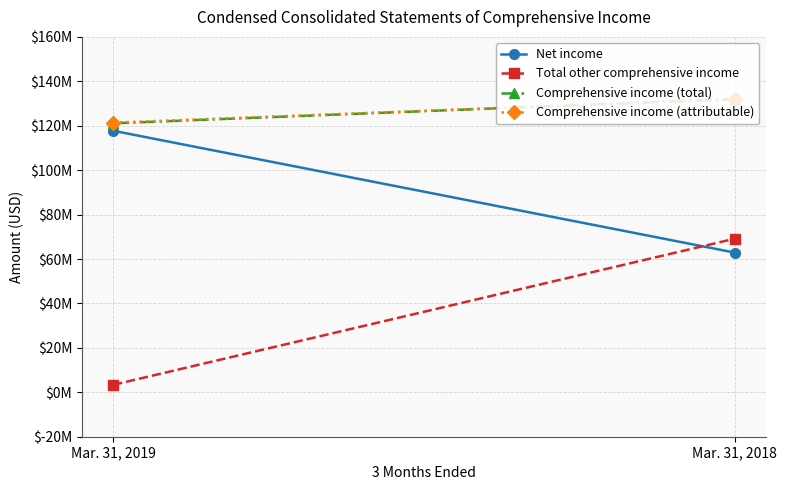

Reading left to right, transcribe all the data shown in this chart.

Net income: Mar. 31, 2019=117747000	Mar. 31, 2018=62894000
Total other comprehensive income: Mar. 31, 2019=3344000	Mar. 31, 2018=69144000
Comprehensive income (total): Mar. 31, 2019=121091000	Mar. 31, 2018=132038000
Comprehensive income (attributable): Mar. 31, 2019=121415000	Mar. 31, 2018=132038000